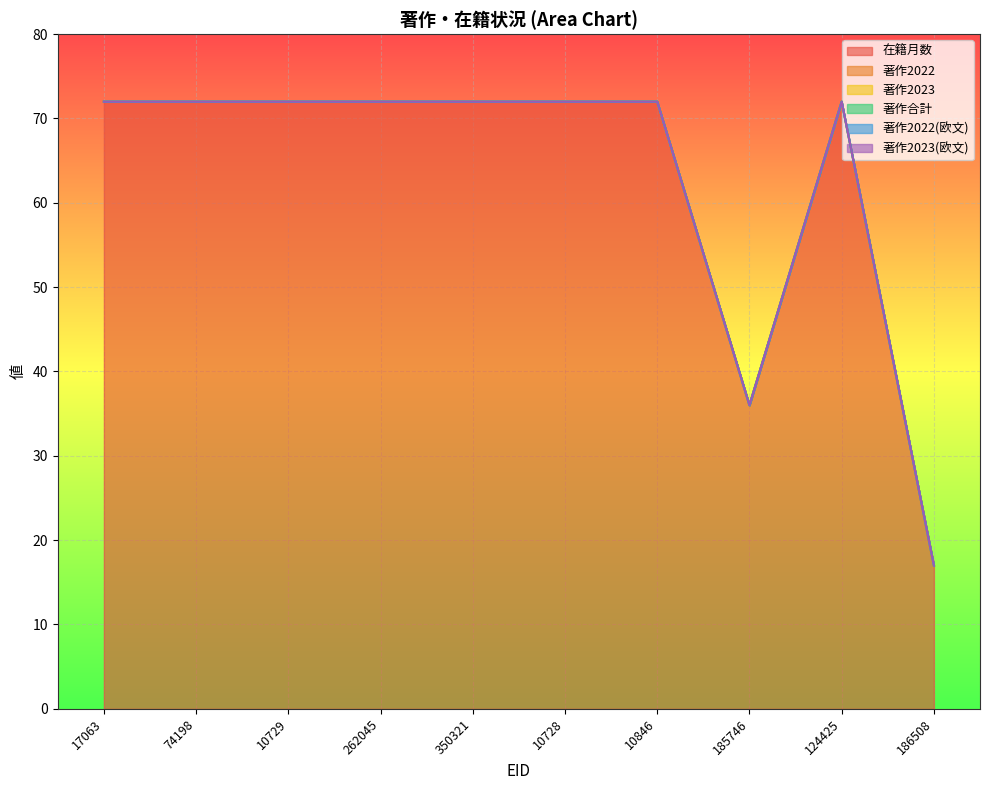

Which has a higher value, 10846 or 17063?

10846